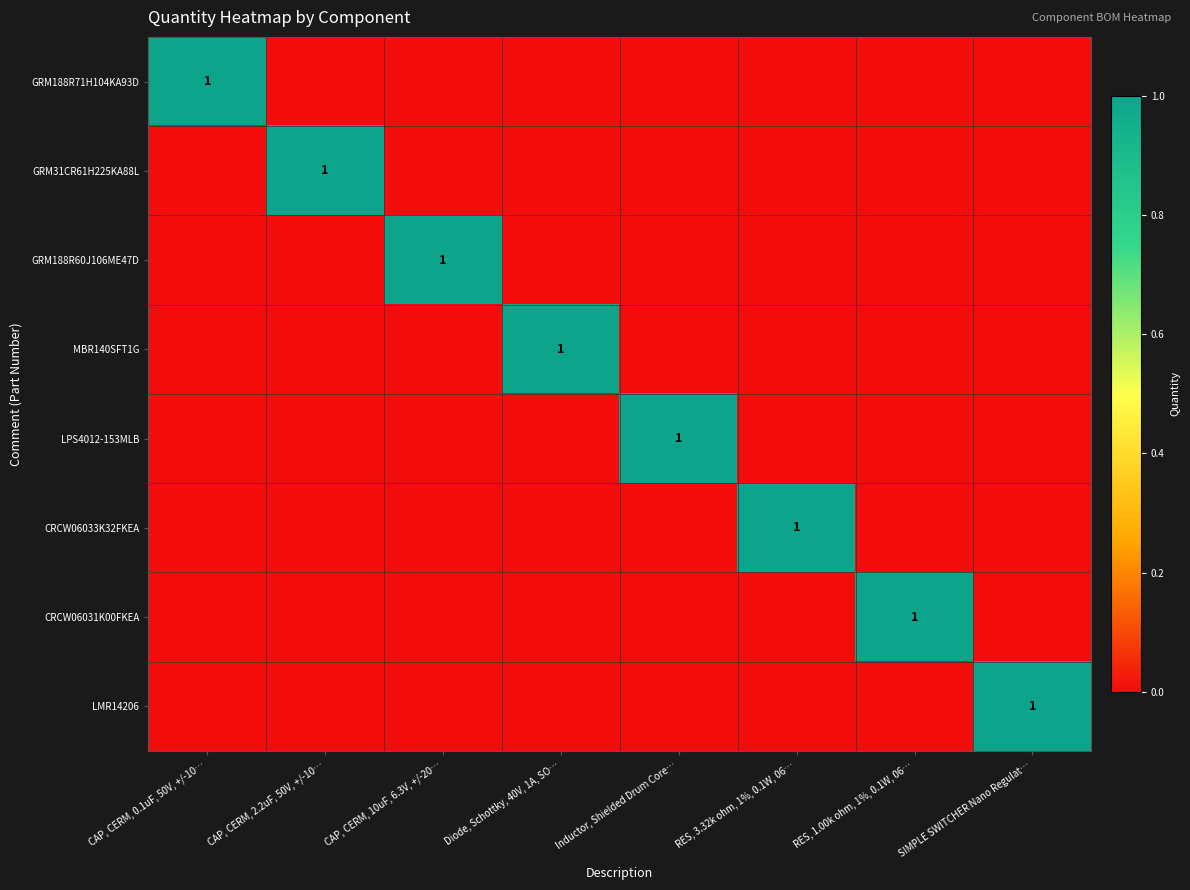

Is it true that CRCW06031K00FKEA equals 0 at Diode, Schottky, 40V, 1A, SO…?

True